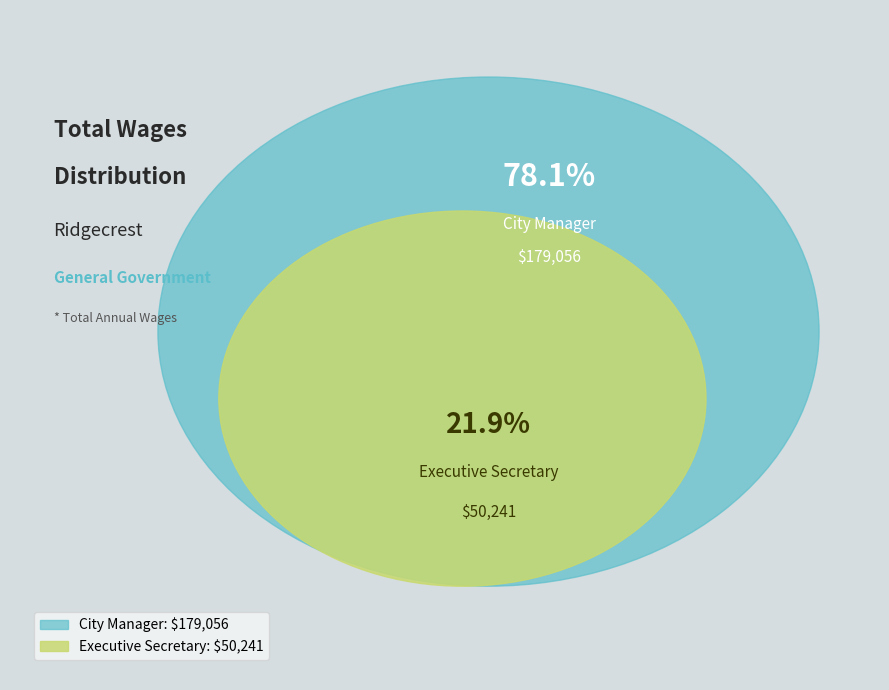

How many slices are in this pie chart?

2